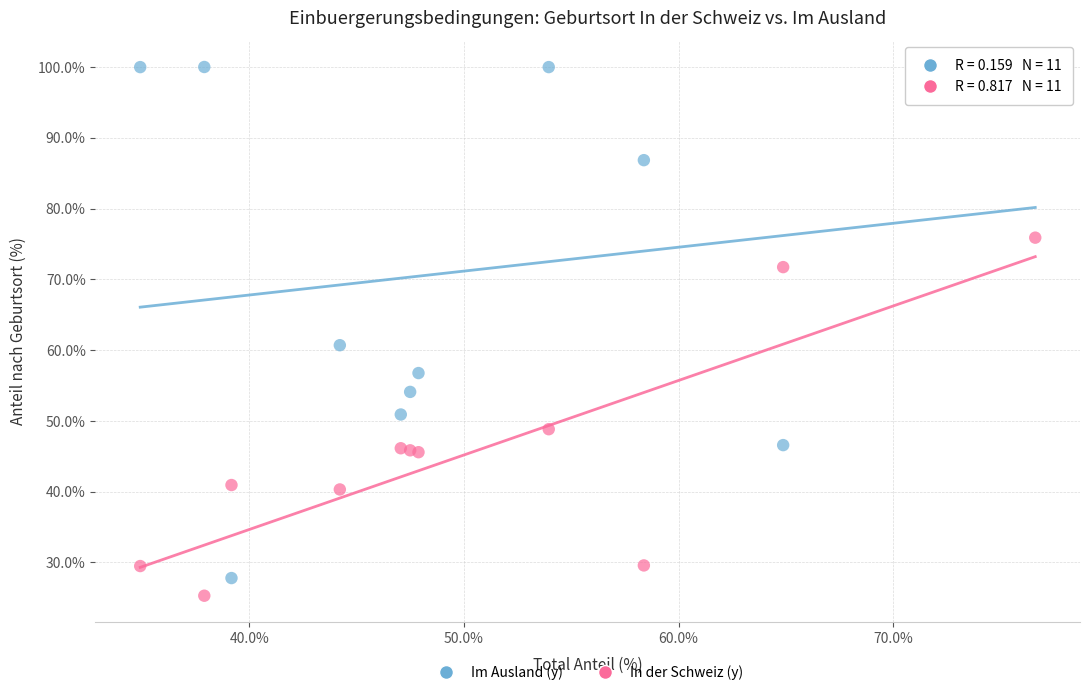

Across all series, what Y value is closest to 62?

60.7